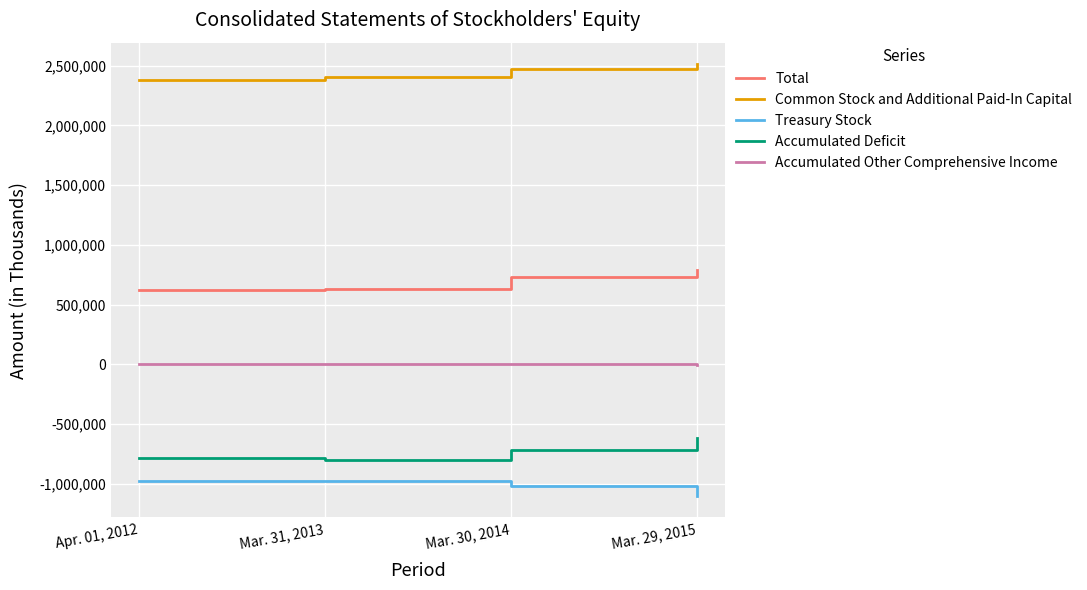

The value of Common Stock and Additional Paid-In Capital at Mar. 31, 2013 is 3958098. True or false?

False